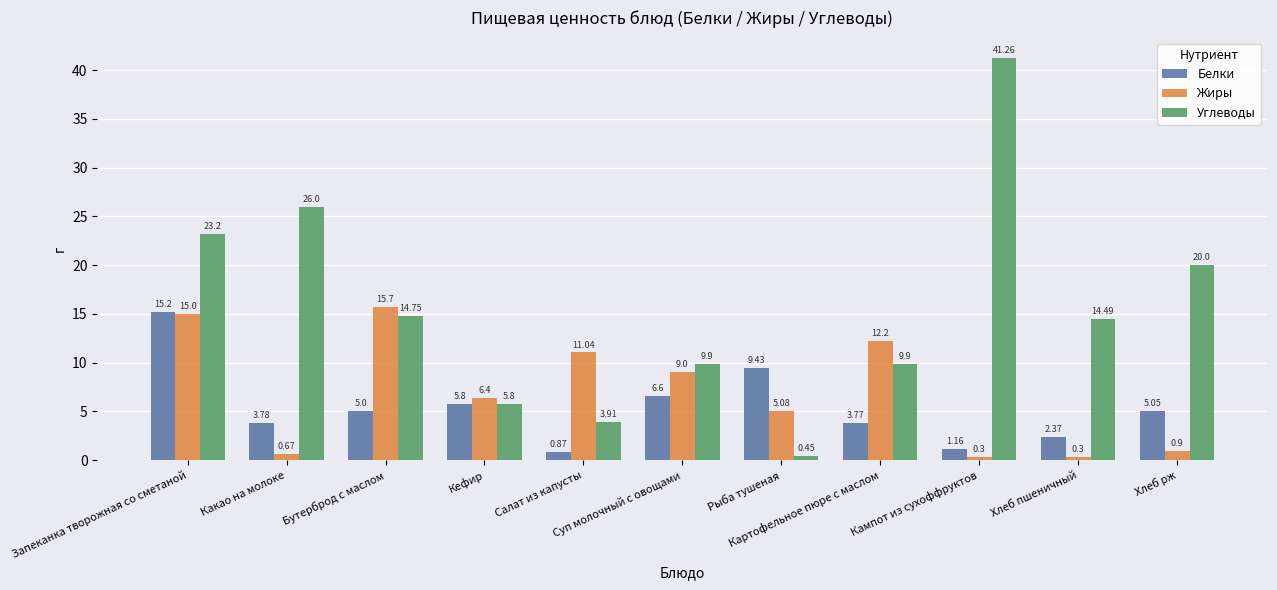

What are all the series names shown in the legend?

Белки, Жиры, Углеводы